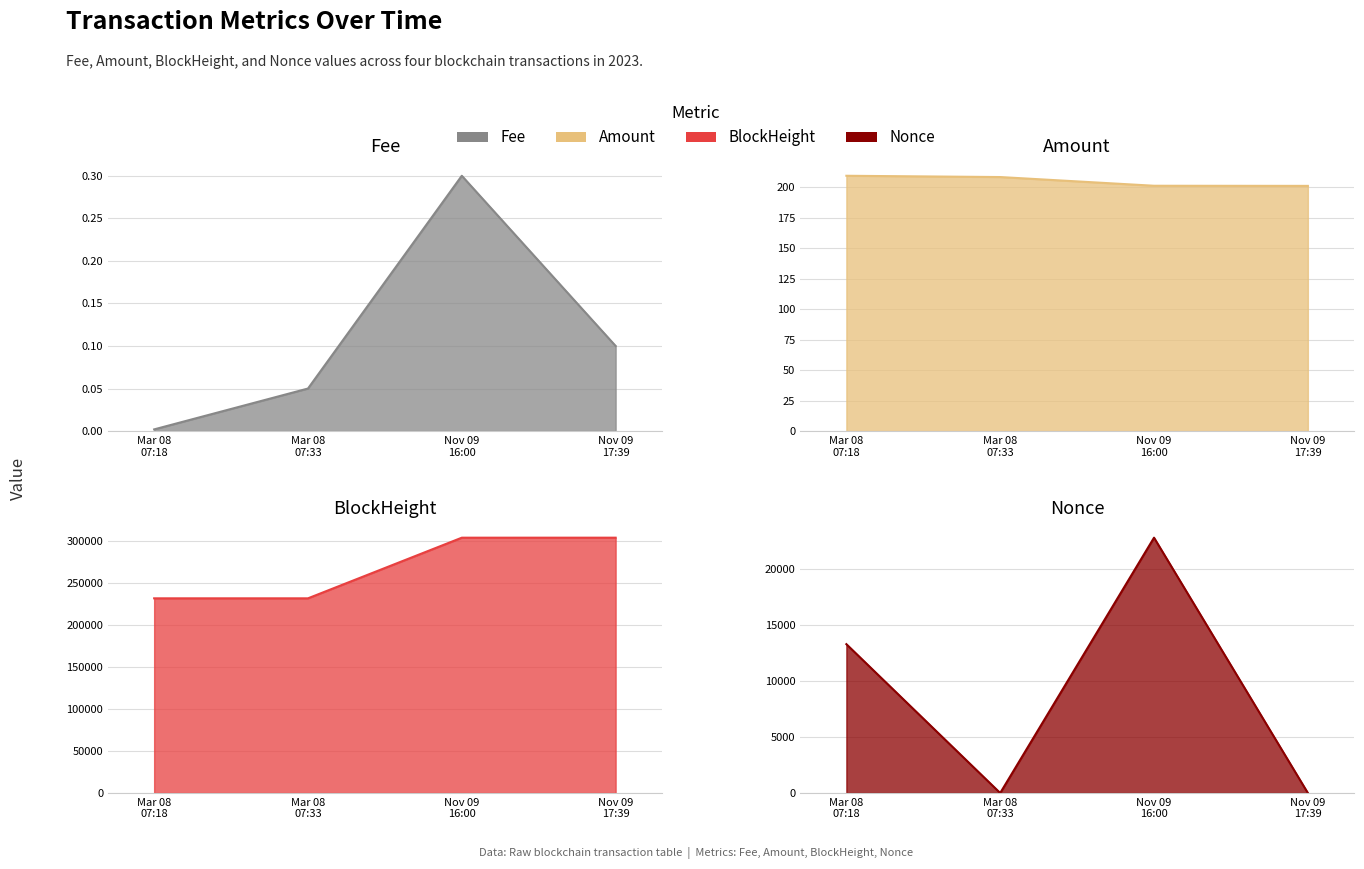

How many lines are shown in the chart?

4